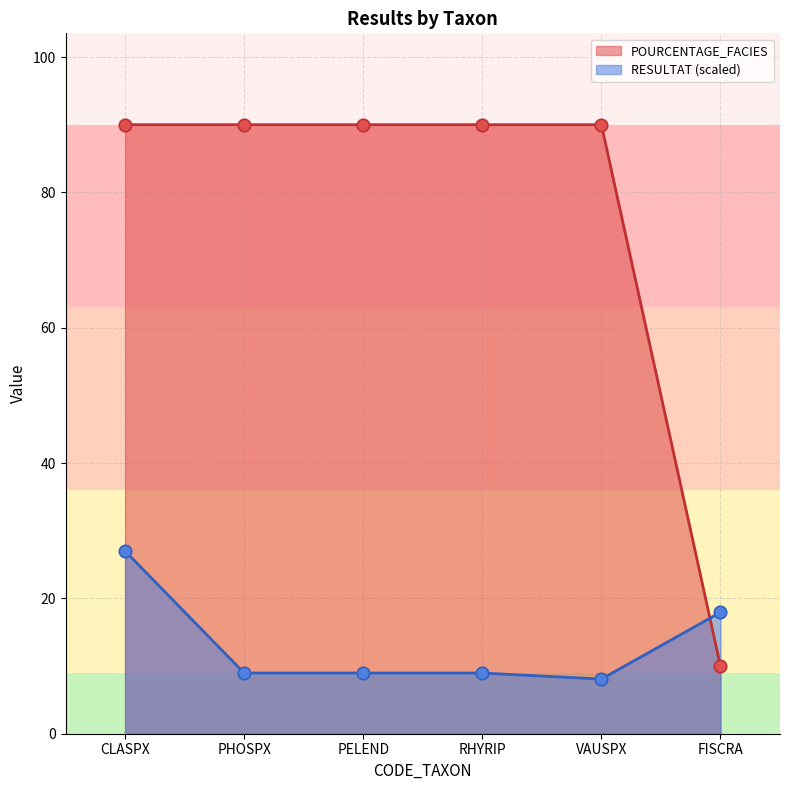

Which series contains the lowest Y value?

RESULTAT